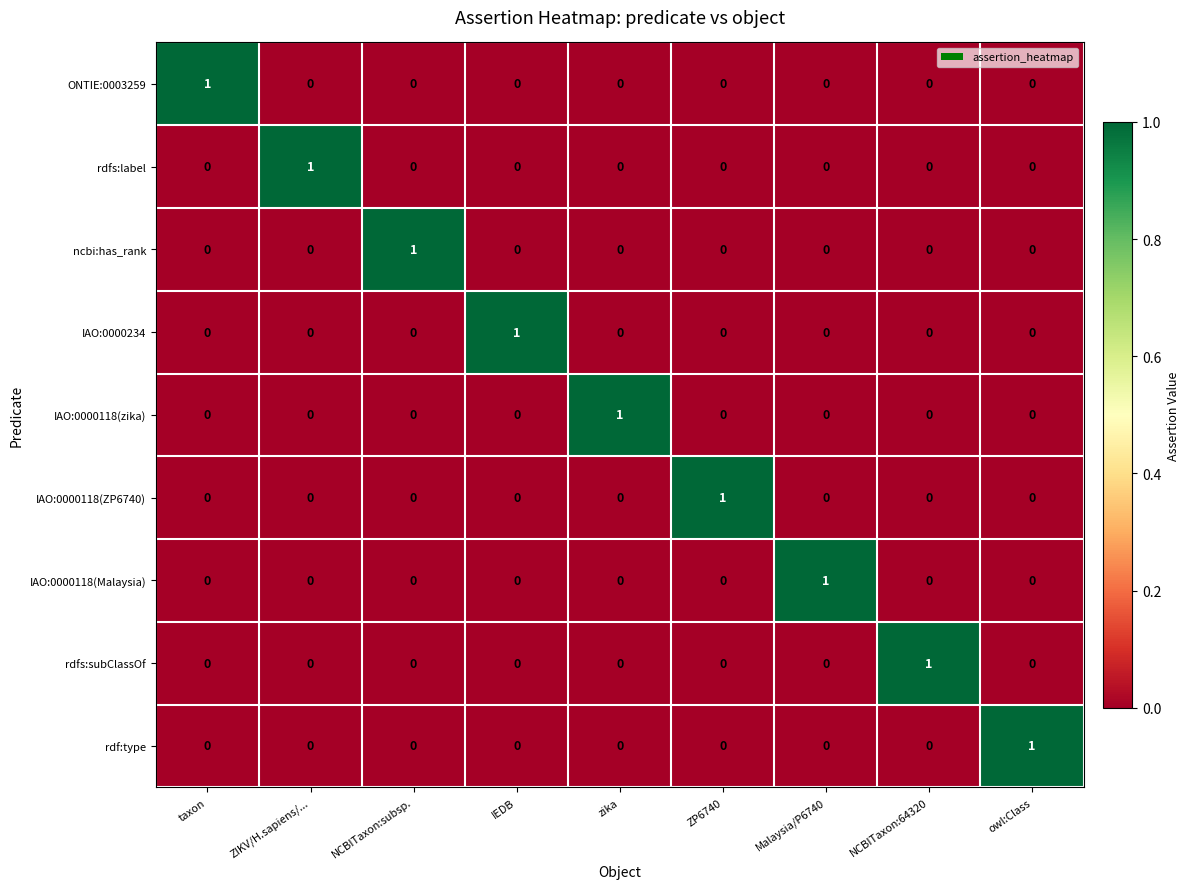

True or false: IAO:0000118(Malaysia) has a value of -1 at ZIKV/H.sapiens/....

False